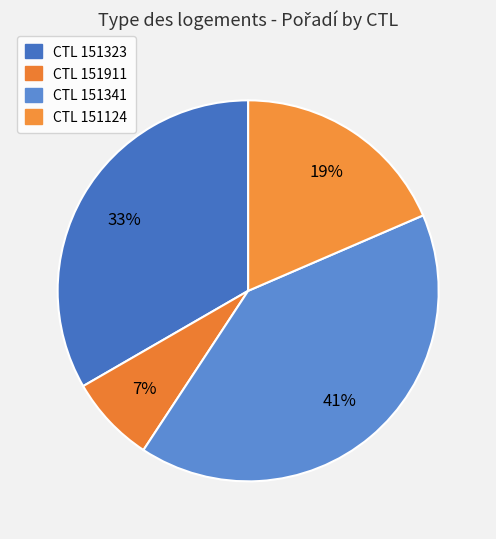

How many slices are in this pie chart?

4